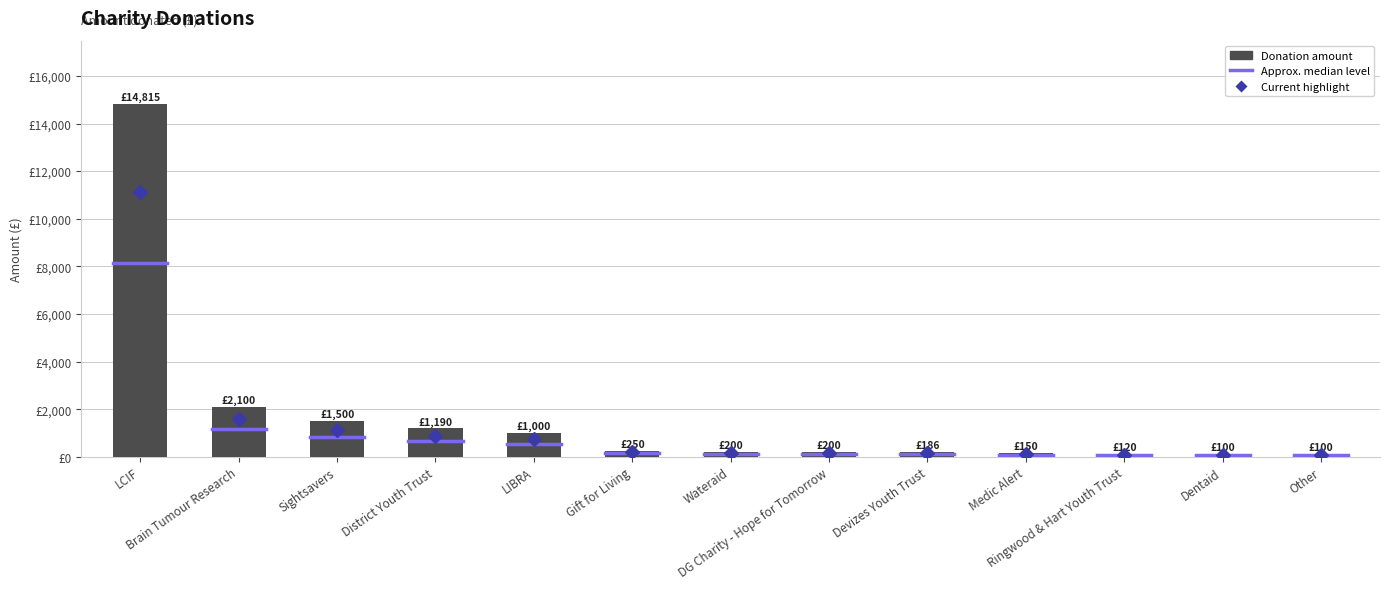

Reading left to right, transcribe all the data shown in this chart.

14815	2100	1500	1190	1000	250	200	200	186	150	120	100	100